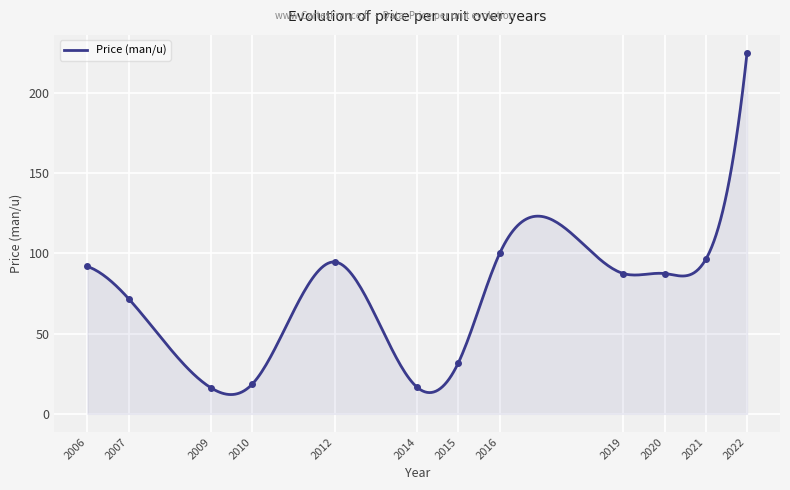

What is the minimum value for Price (man/u)?

12.0